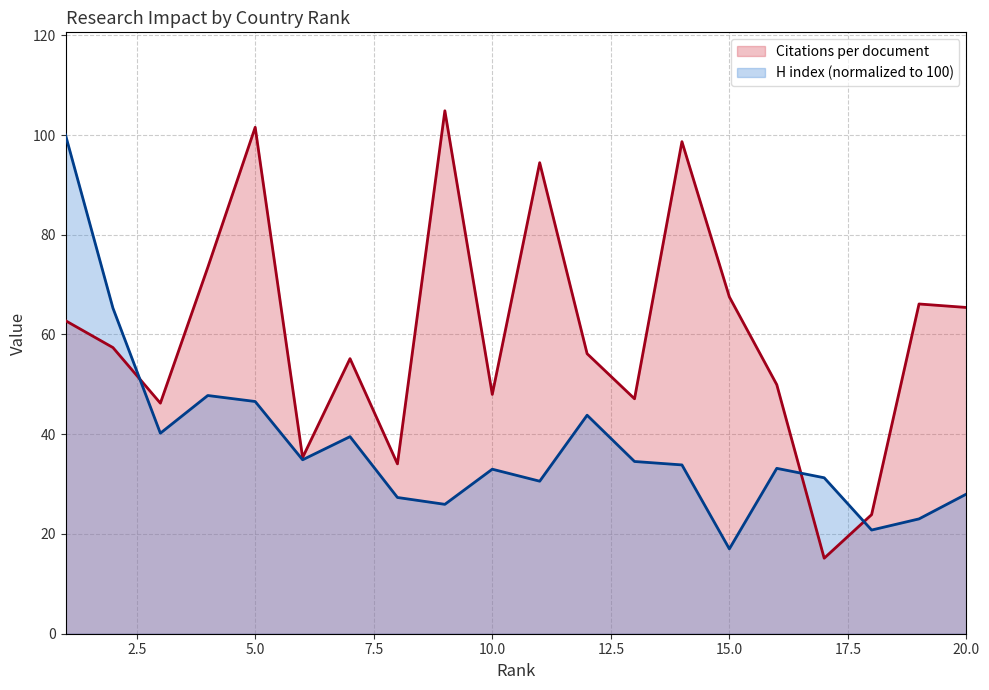

How many interior local peaks does the H index series have?

5